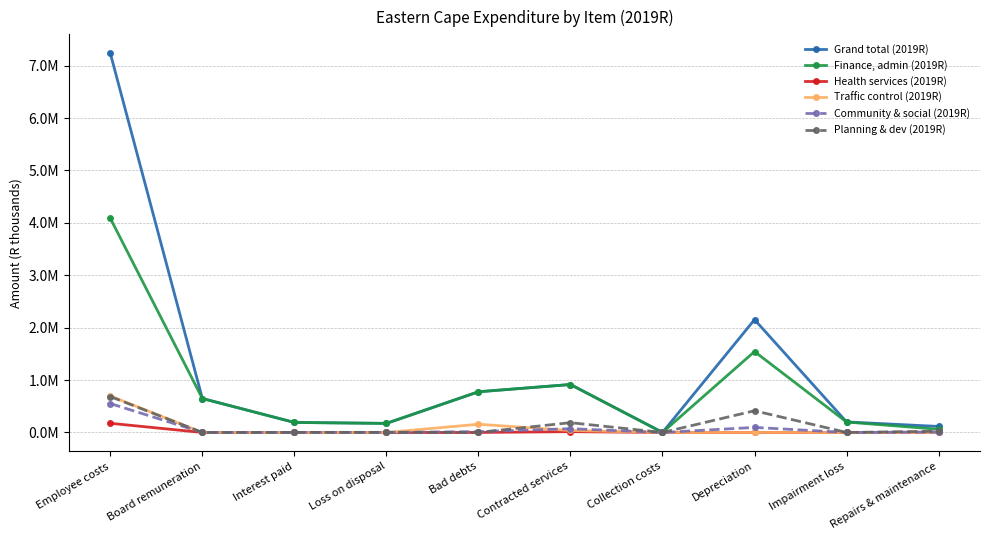

What are all the series names shown in the legend?

Grand total (2019R), Finance, admin (2019R), Health services (2019R), Traffic control (2019R), Community & social (2019R), Planning & dev (2019R)